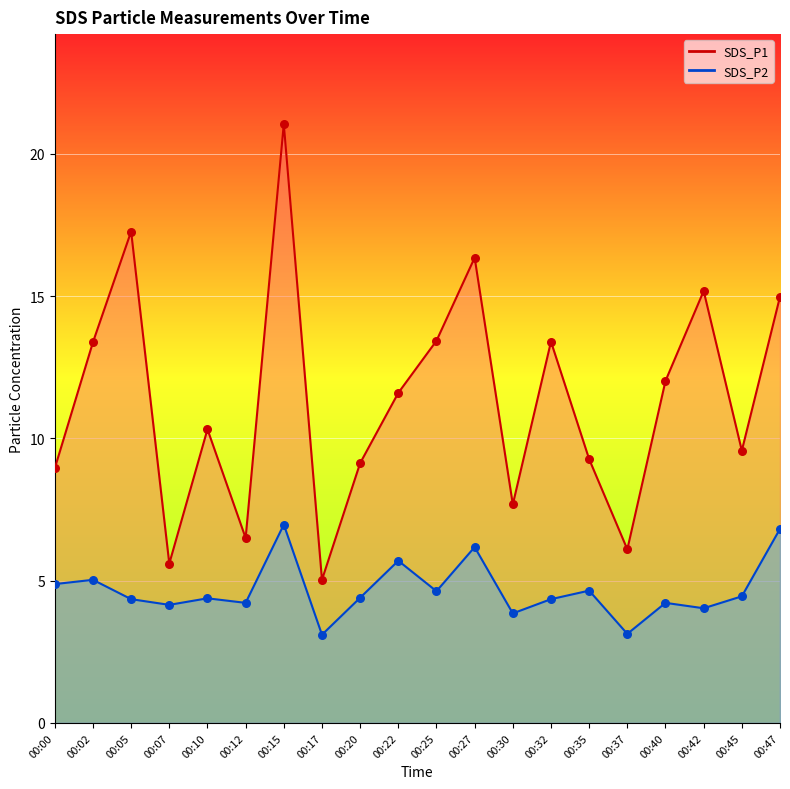

Is the value of SDS_P1 at 00:02 greater than the value of SDS_P2 at 00:32?

Yes